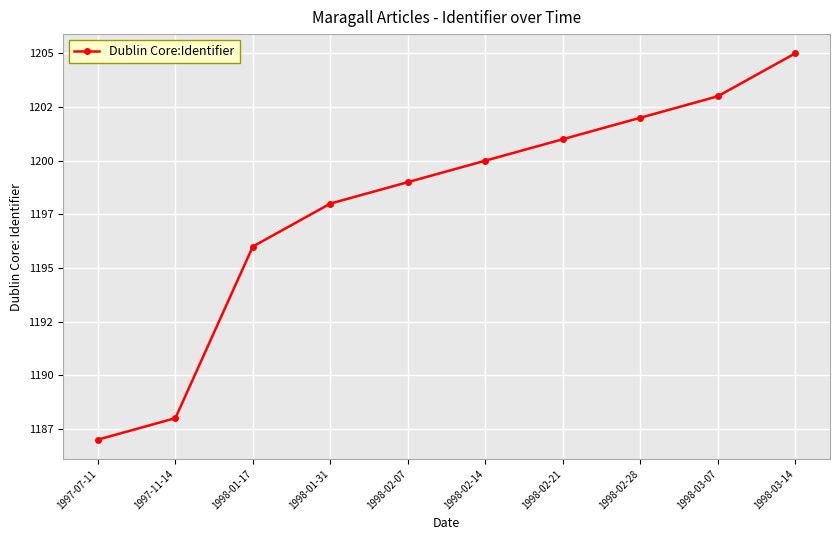

How many values exceed 1200?

4